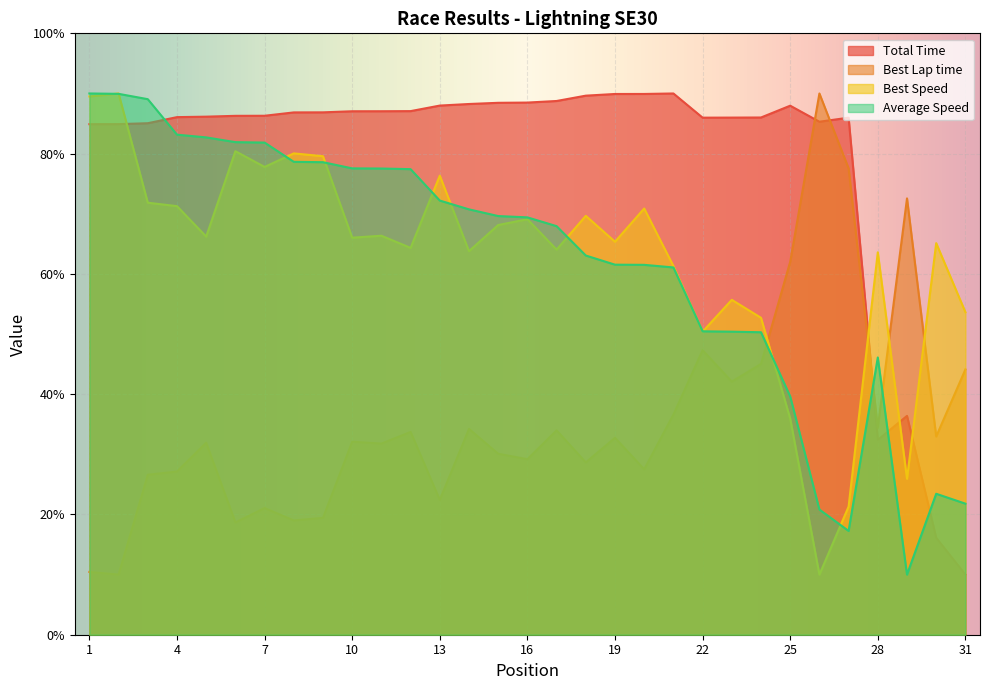

Reading left to right, list all the values displayed in this chart.

Total Time: 1=84.9	2=84.9	3=85.1	4=86.1	5=86.1	6=86.3	7=86.3	8=86.9	9=86.9	10=87.0	11=87.0	12=87.1	13=88.0	14=88.2	15=88.4	16=88.5	17=88.7	18=89.6	19=89.9	20=89.9	21=90.0	22=86.0	23=86.0	24=86.0	25=88.0	26=85.3	27=86.0	28=32.4	29=36.4	30=16.1	31=10.0
Best Lap time: 1=10.4	2=10.0	3=26.6	4=27.1	5=31.9	6=18.7	7=21.1	8=19.0	9=19.4	10=32.1	11=31.8	12=33.7	13=22.4	14=34.2	15=30.1	16=29.2	17=34.0	18=28.7	19=32.7	20=27.5	21=36.6	22=47.3	23=42.1	24=45.0	25=62.0	26=90.0	27=77.5	28=34.4	29=72.6	30=33.0	31=44.1
Best Speed: 1=89.5	2=90.0	3=71.8	4=71.3	5=66.2	6=80.4	7=77.8	8=80.0	9=79.6	10=66.0	11=66.3	12=64.3	13=76.3	14=63.8	15=68.1	16=69.1	17=64.0	18=69.7	19=65.3	20=70.9	21=61.3	22=50.4	23=55.7	24=52.7	25=35.9	26=10.0	27=21.3	28=63.6	29=25.9	30=65.1	31=53.6
Average Speed: 1=90.0	2=89.9	3=89.1	4=83.2	5=82.7	6=81.9	7=81.8	8=78.6	9=78.6	10=77.5	11=77.5	12=77.4	13=72.2	14=70.7	15=69.6	16=69.4	17=67.9	18=63.1	19=61.5	20=61.5	21=61.1	22=50.5	23=50.4	24=50.3	25=39.6	26=20.8	27=17.3	28=46.1	29=10.0	30=23.4	31=21.8